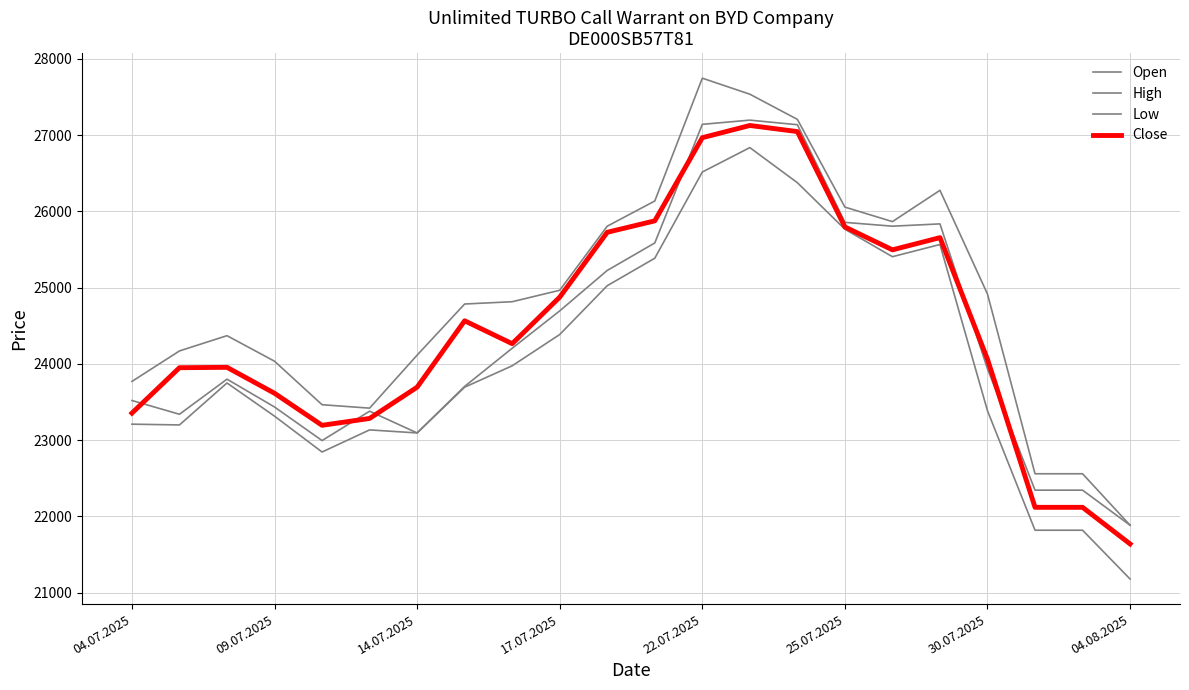

How many lines are shown in the chart?

4